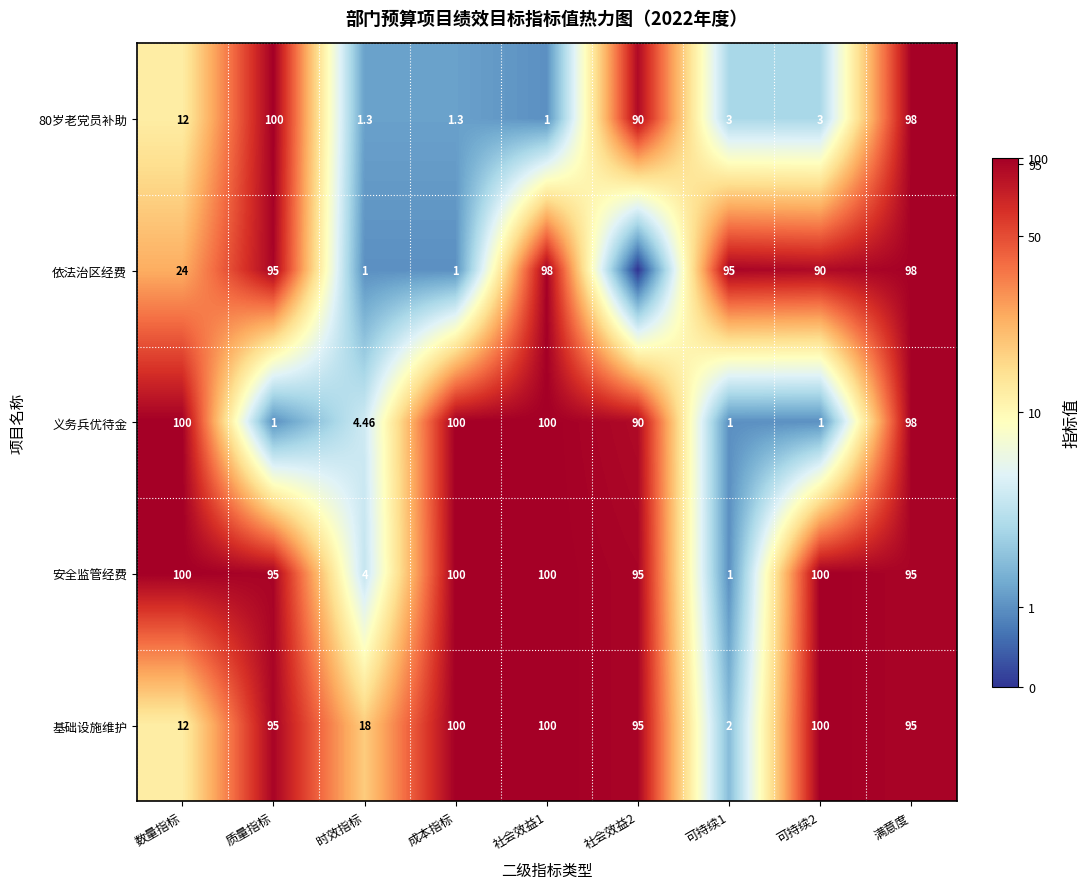

Between 时效指标 and 可持续1, which series saw the biggest shift?

依法治区经费